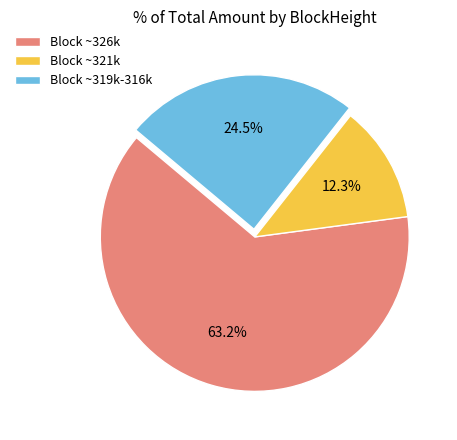

Does any single category account for the majority?

Yes